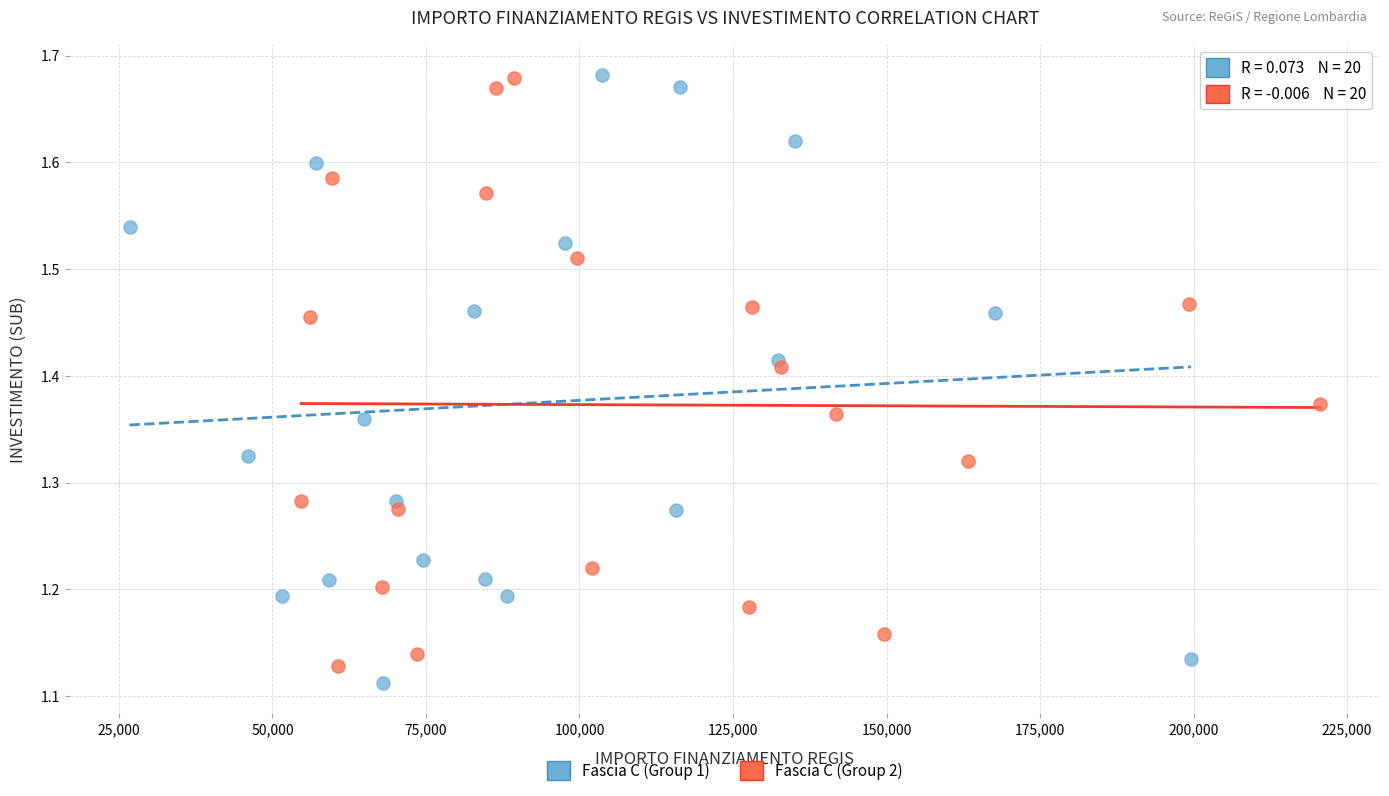

What are all the series names shown in the legend?

Fascia C (Group 1), Fascia C (Group 2)